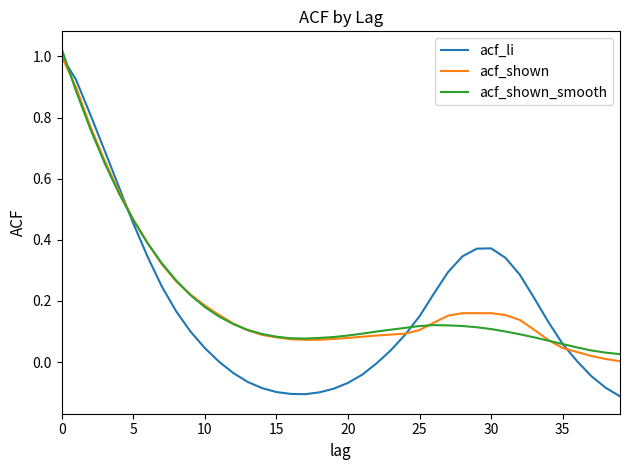

Which series has the largest range (max minus min)?

acf_li